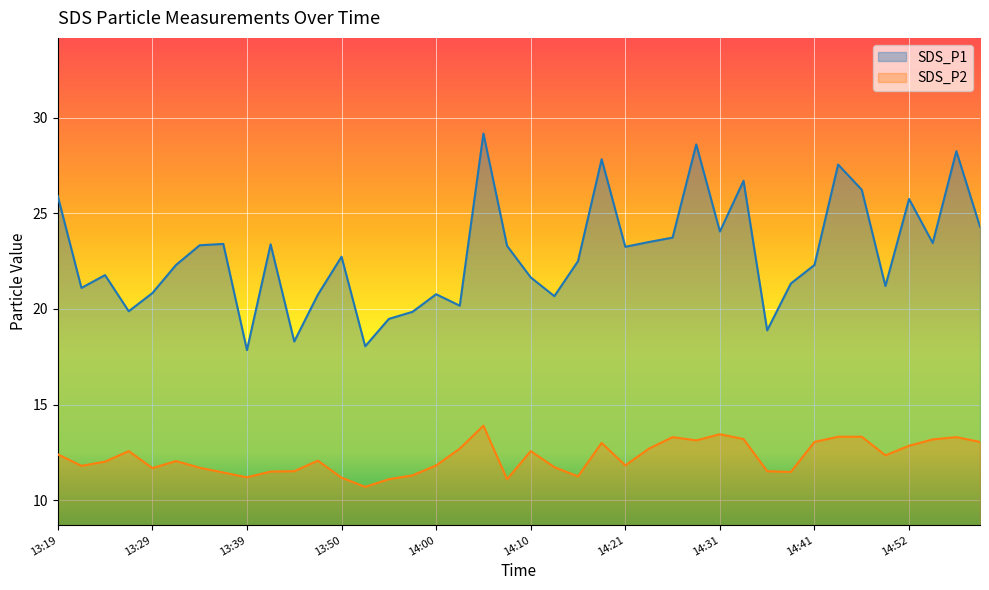

Is the value of SDS_P1 at 14:08 greater than the value of SDS_P2 at 13:39?

Yes